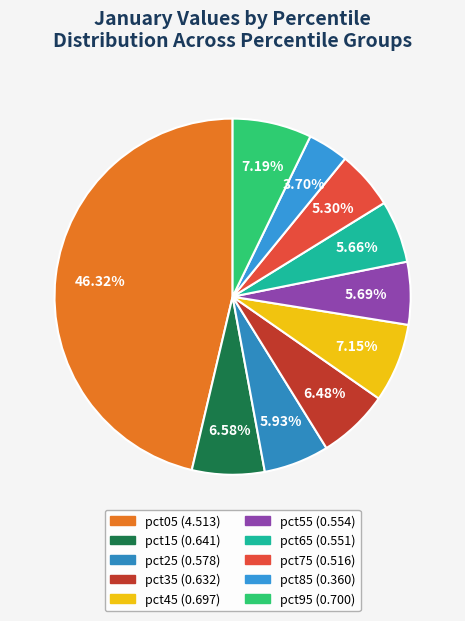

How many segments does this pie chart have?

10